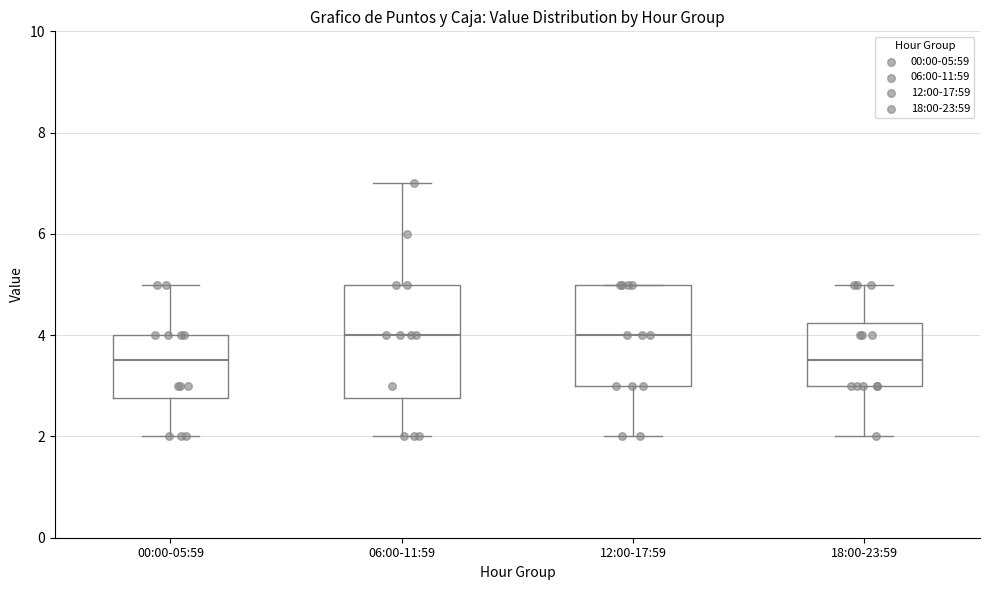

Comparing the boxes themselves (not the whiskers), which one is the tallest?

06:00-11:59